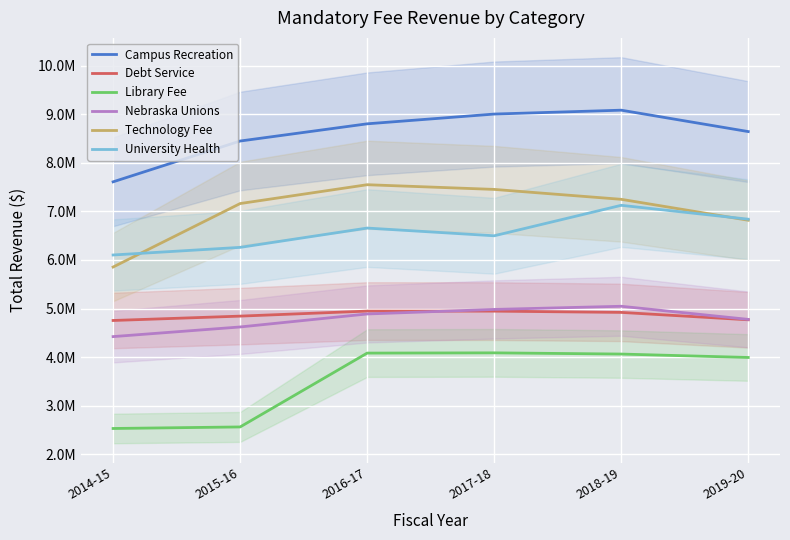

What is the approximate value of Debt Service at 2014-15?

4755974